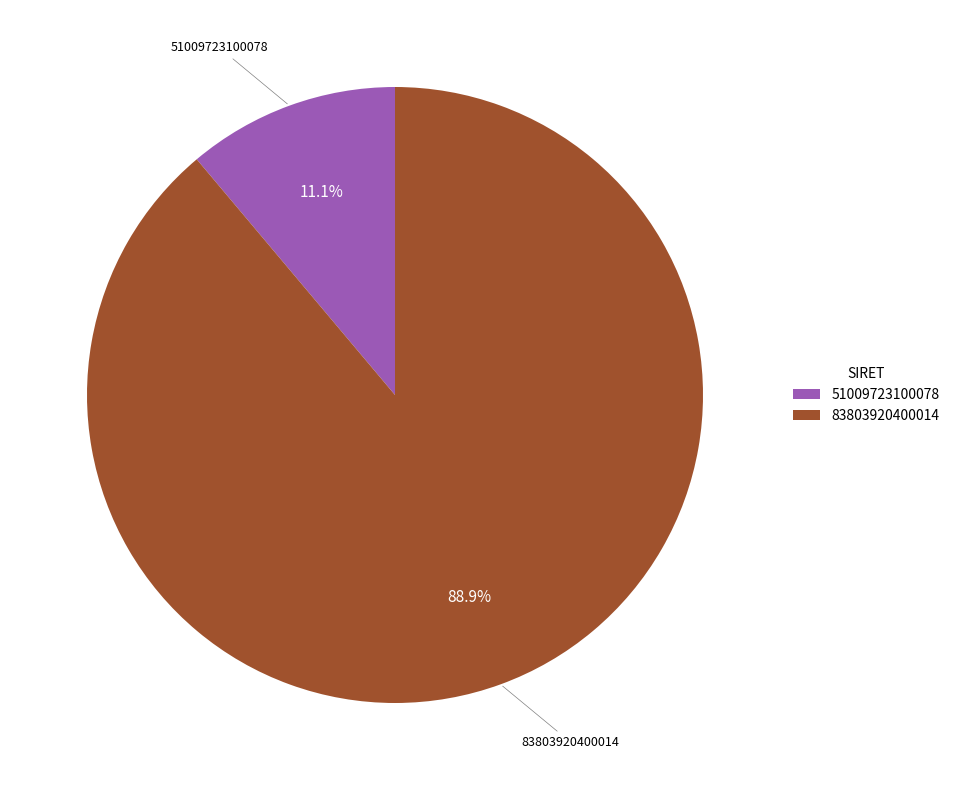

Is there a majority slice in this chart?

Yes